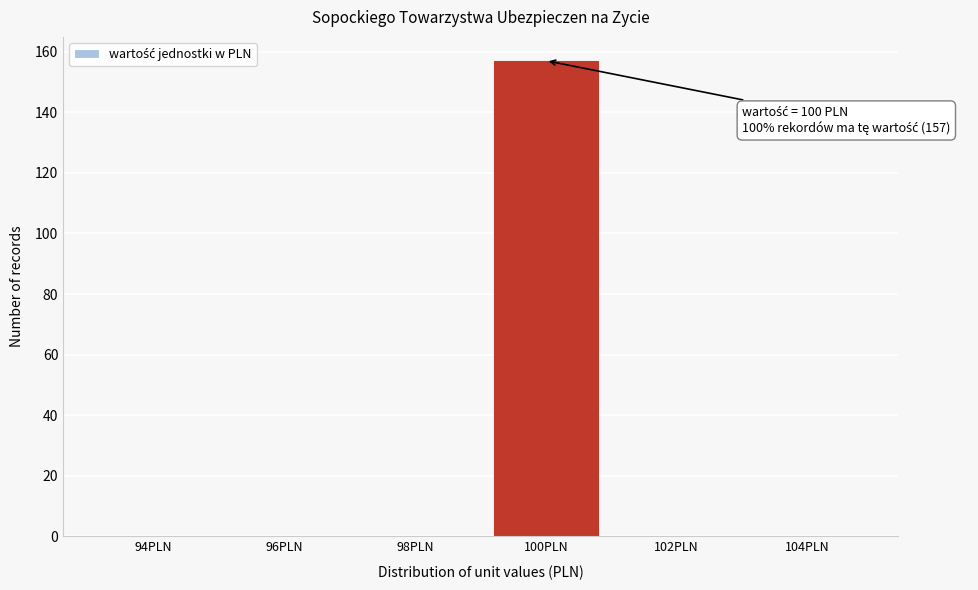

Reading left to right, what are all the values shown in this chart?

94PLN=0	96PLN=0	98PLN=0	100PLN=157	102PLN=0	104PLN=0